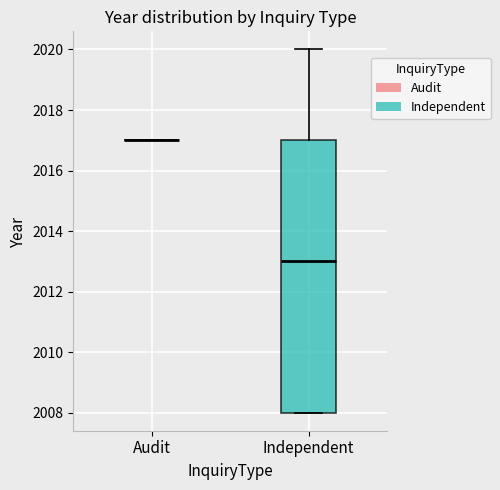

Reading left to right, read every box against the y-axis: the position of its median line, the range the box covers, and the ends of its whiskers. The values are not printed on the chart, so give them approximately, as read against the axis.

Audit: box collapsed to a line at 2017, whiskers 2017 to 2017
Independent: median 2013, box 2008 to 2017, whiskers 2008 to 2020